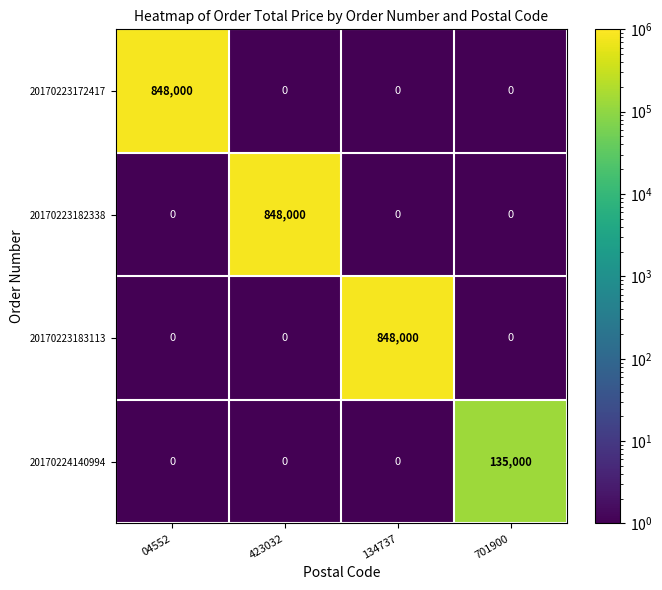

What is the average value of the 20170223172417 series?

212000